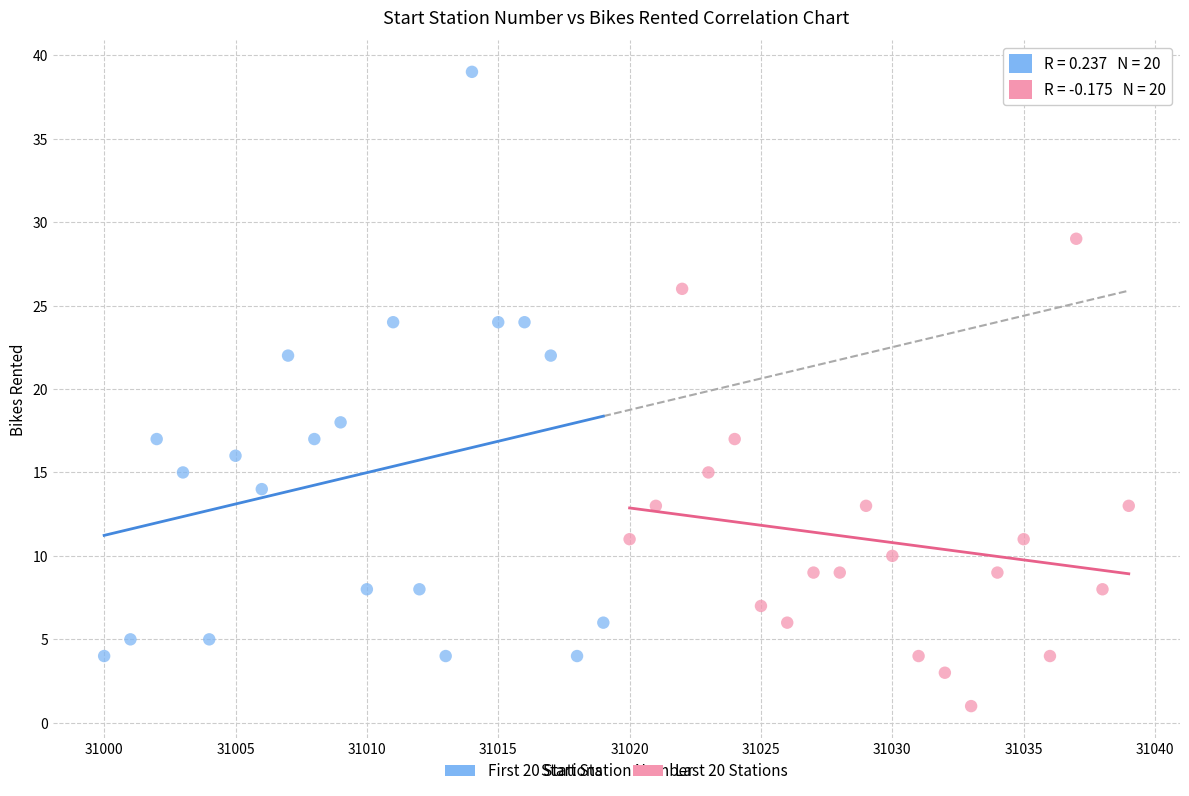

Which series contains the highest Y value?

First 20 Stations